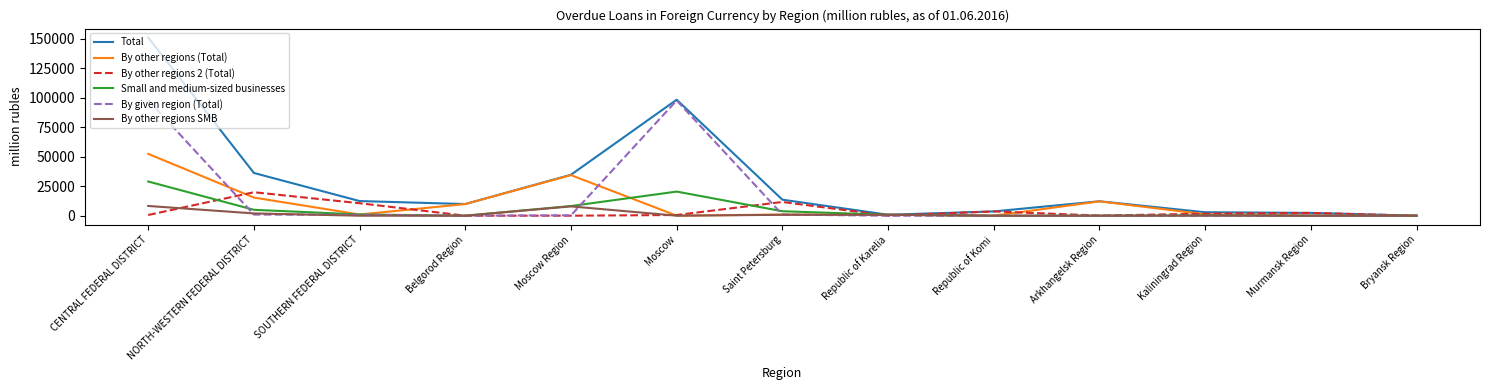

Which series has the widest spread of values?

Total